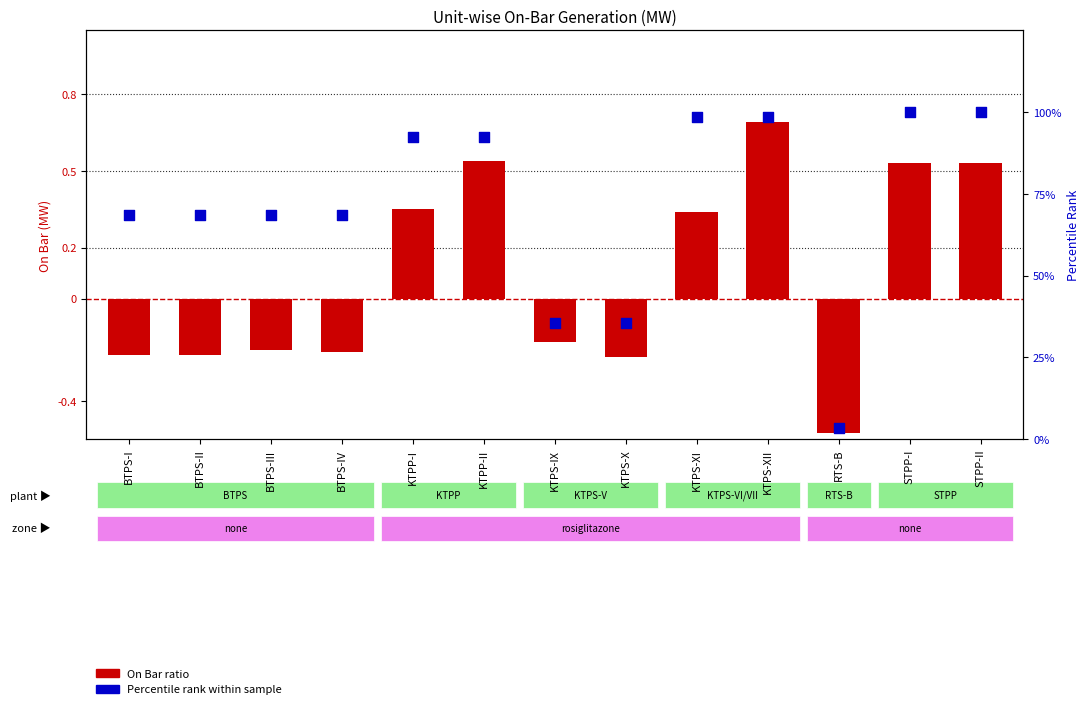

At which category is the sum across all series the highest?

KTPS-XII